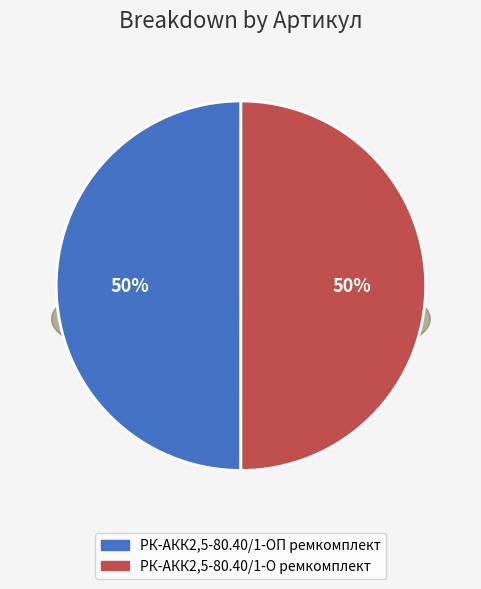

What is the ratio of the value at РК-АКК2,5-80.40/1-О ремкомплект to the value at РК-АКК2,5-80.40/1-ОП ремкомплект?

1.0